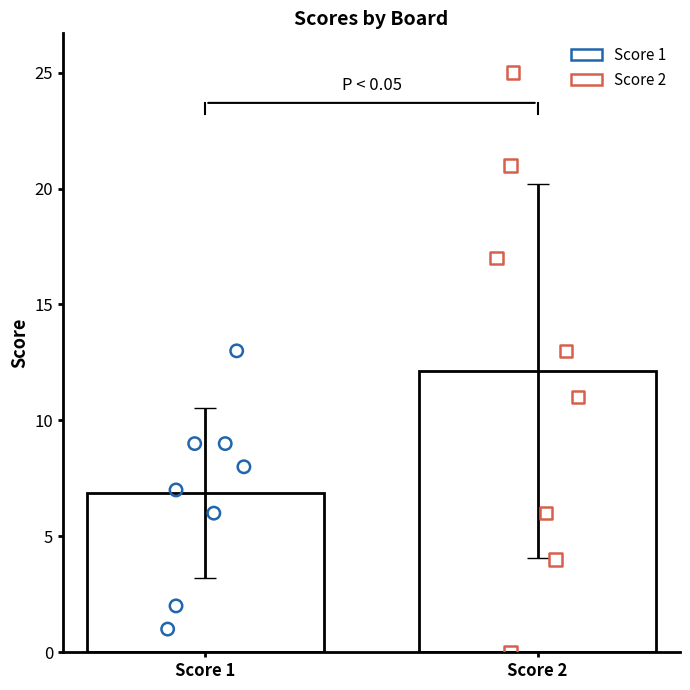

Is the value of Score 2 at Board 6 greater than the value of Score 1 at Board 5?

Yes